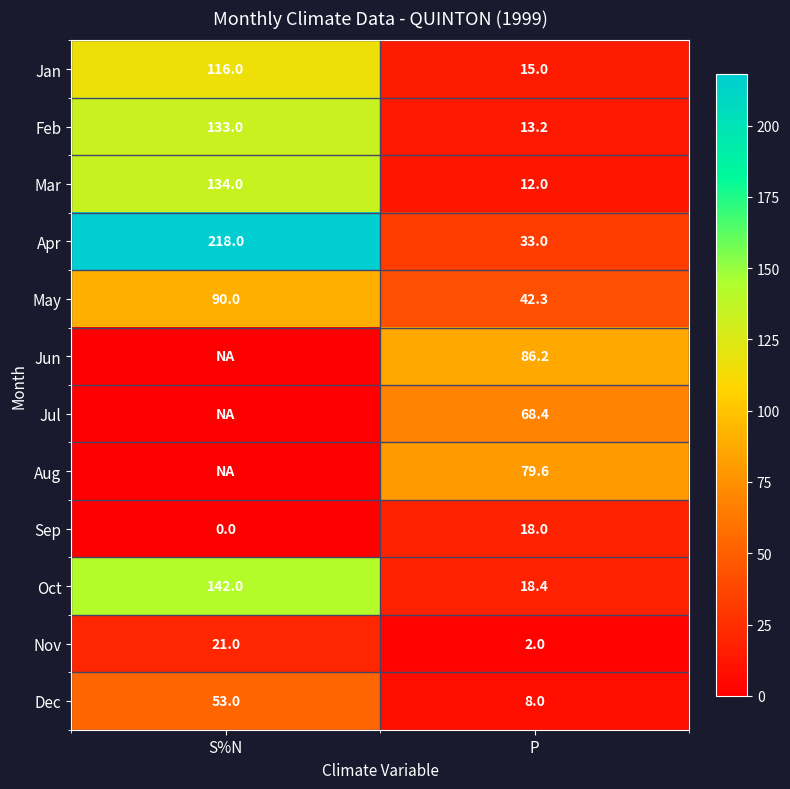

Is it true that Feb equals 133.0 at S%N?

True